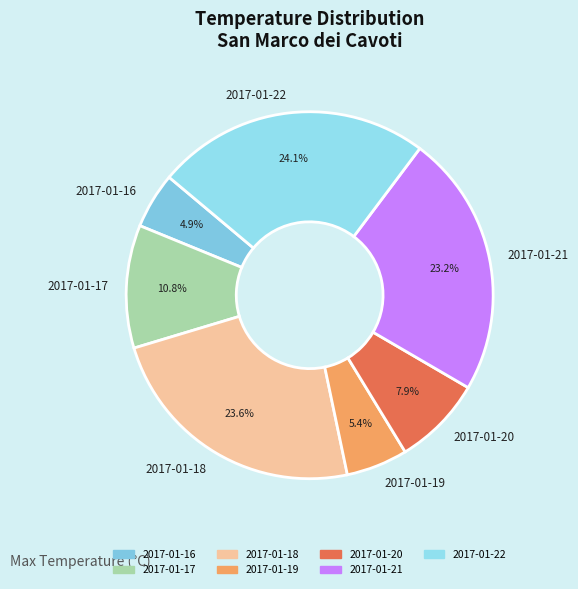

To the nearest percent, what is the average slice percentage?

14%